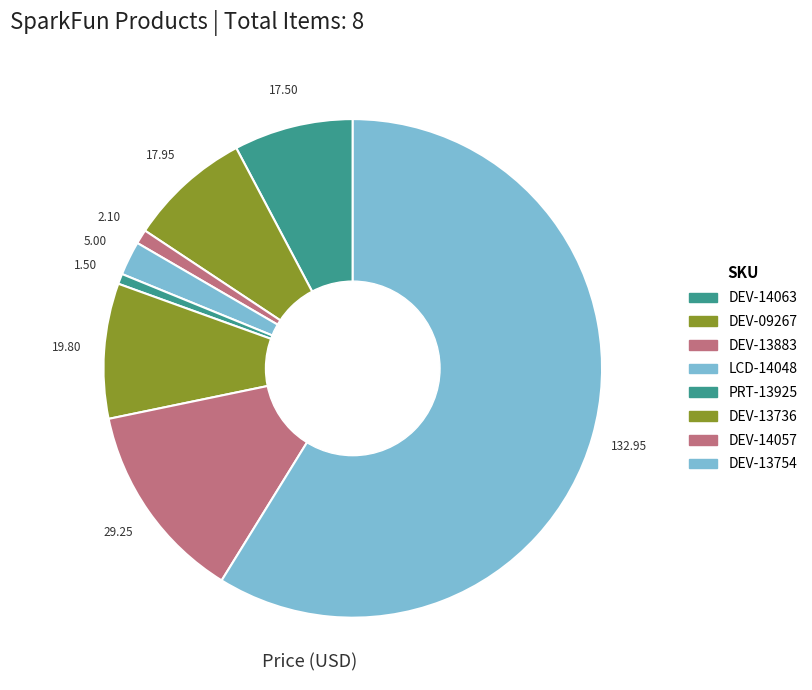

Which category has the biggest portion of the pie?

DEV-13754